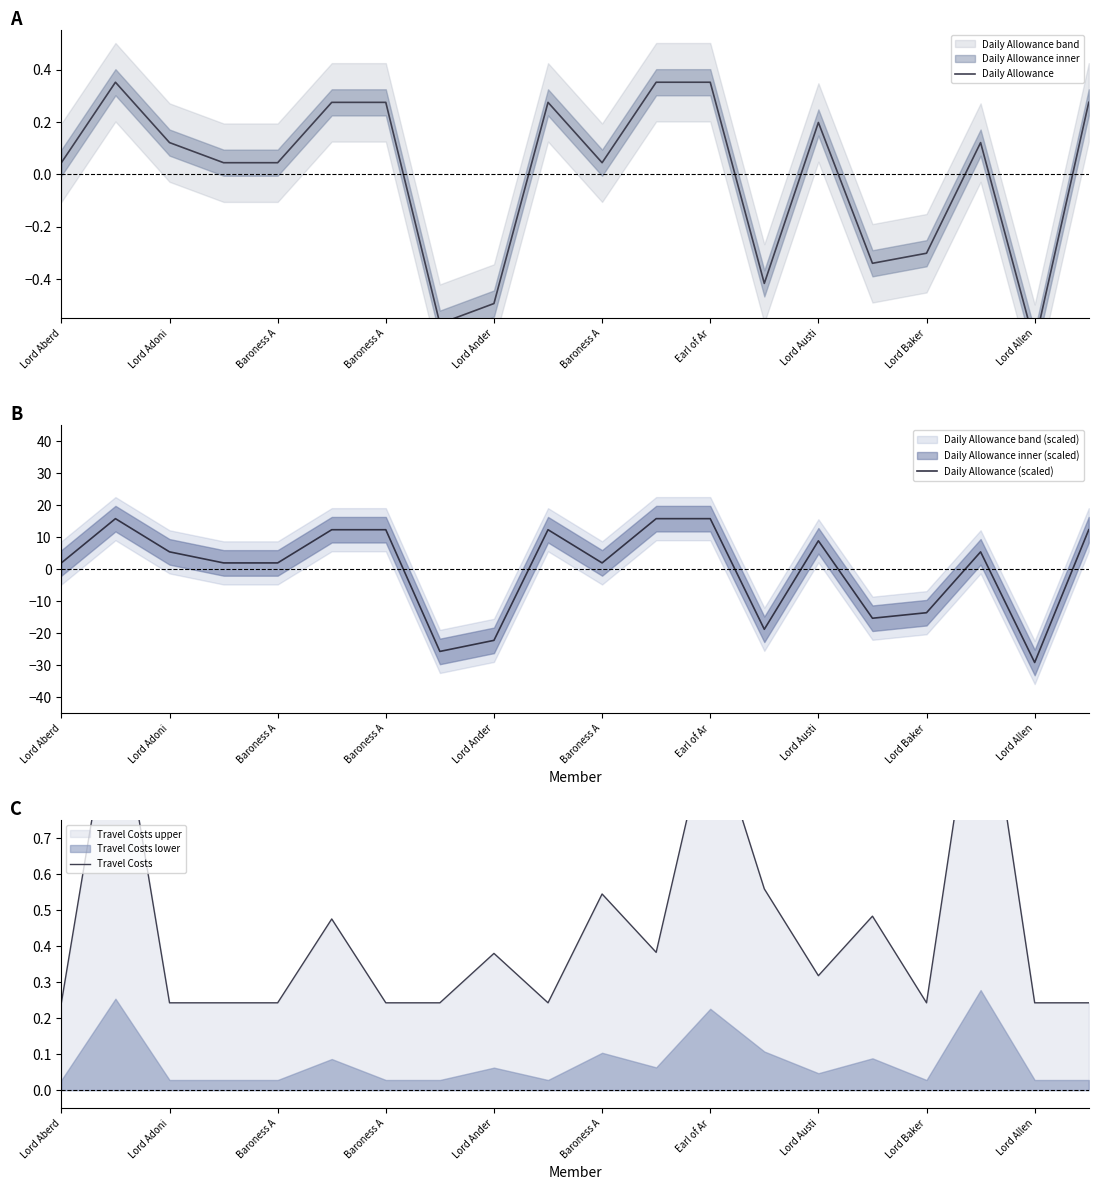

True or false: Travel Costs has a value of 0.3 at Baroness A.

False